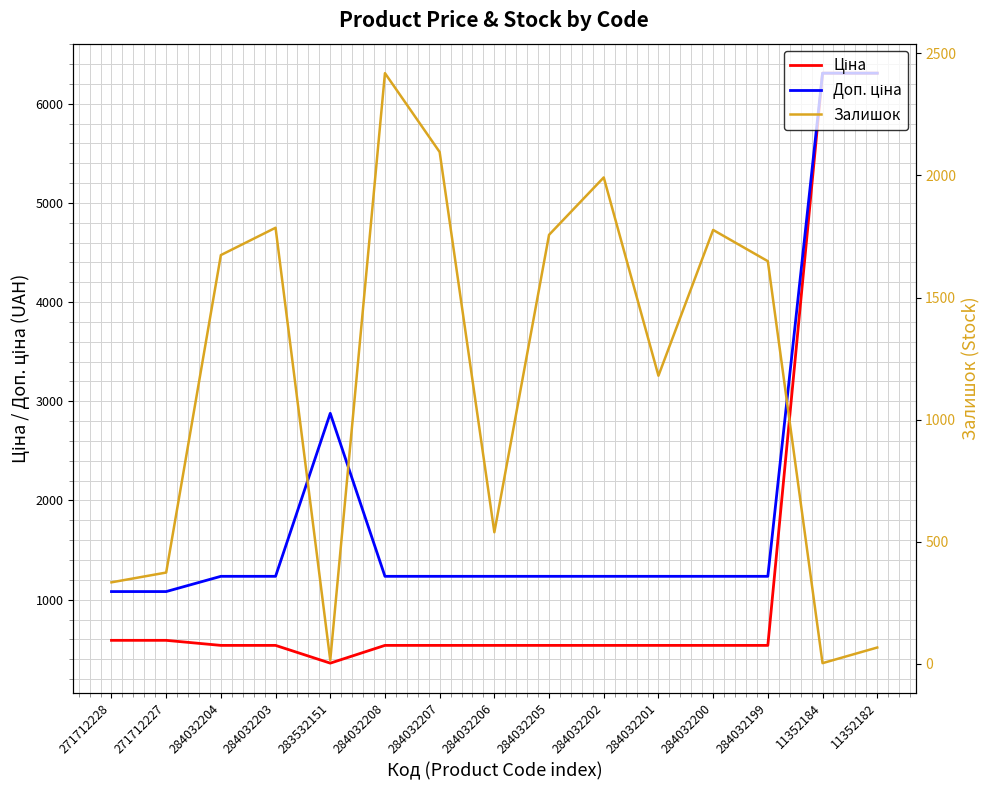

True or false: Доп. ціна has more than 2 points higher than both neighbors.

False